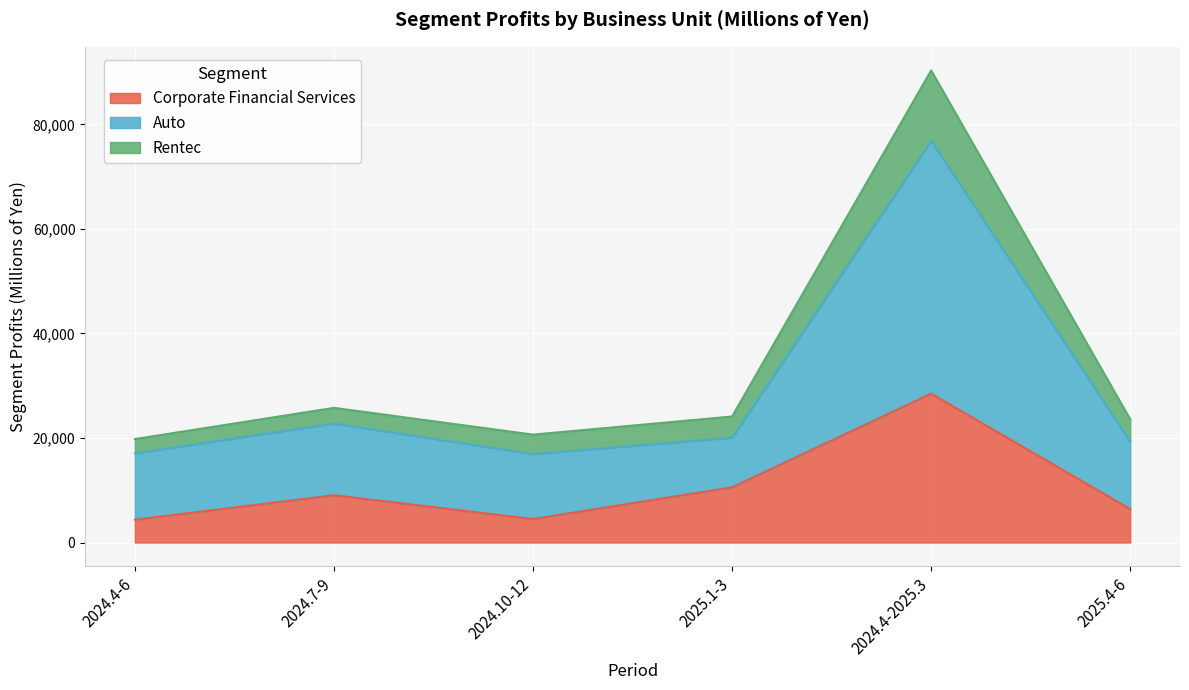

What is the value of the Rentec point at the 6th from the left?

23568